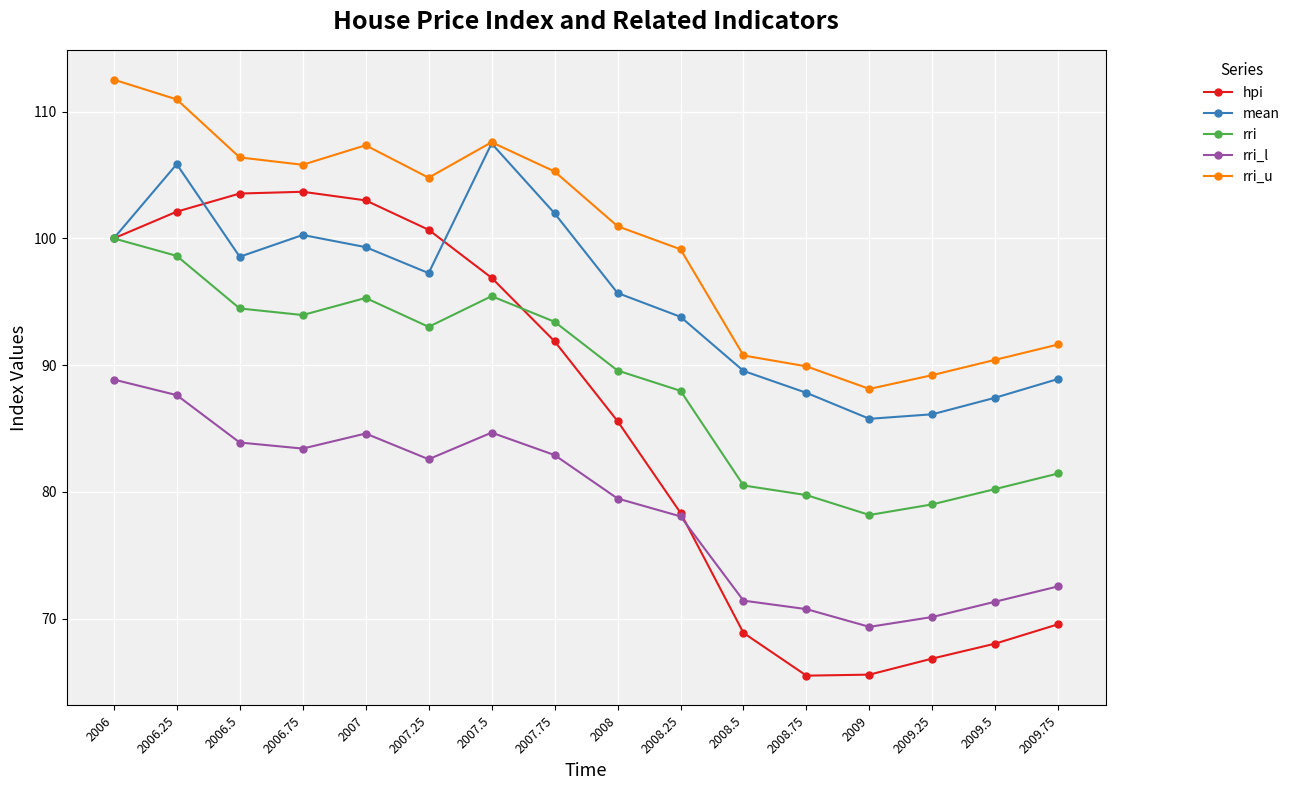

True or false: mean has a value of 149.8 at 2008.5.

False